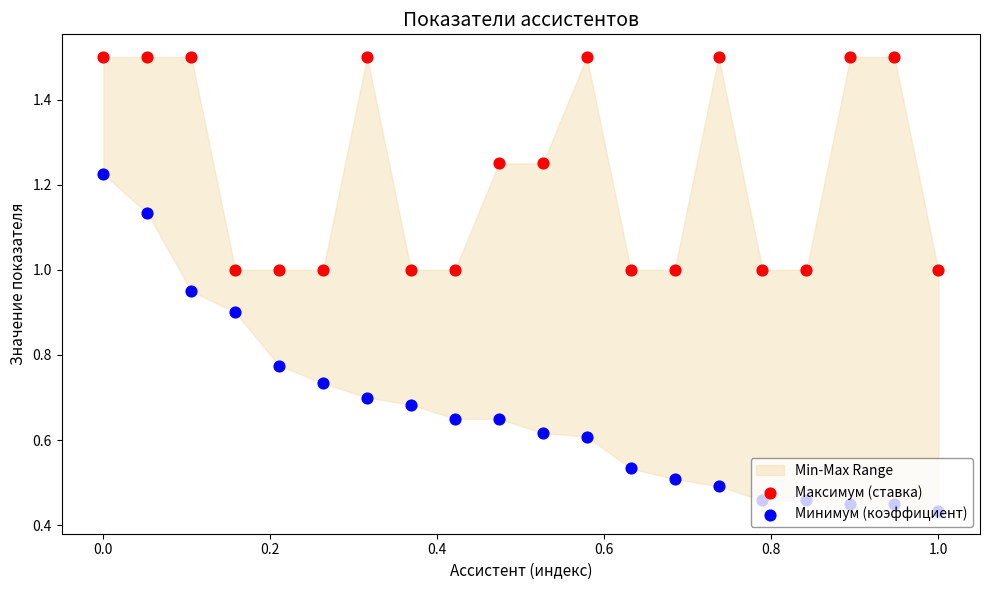

Which series has the widest spread of Y values?

Минимум (коэффициент)